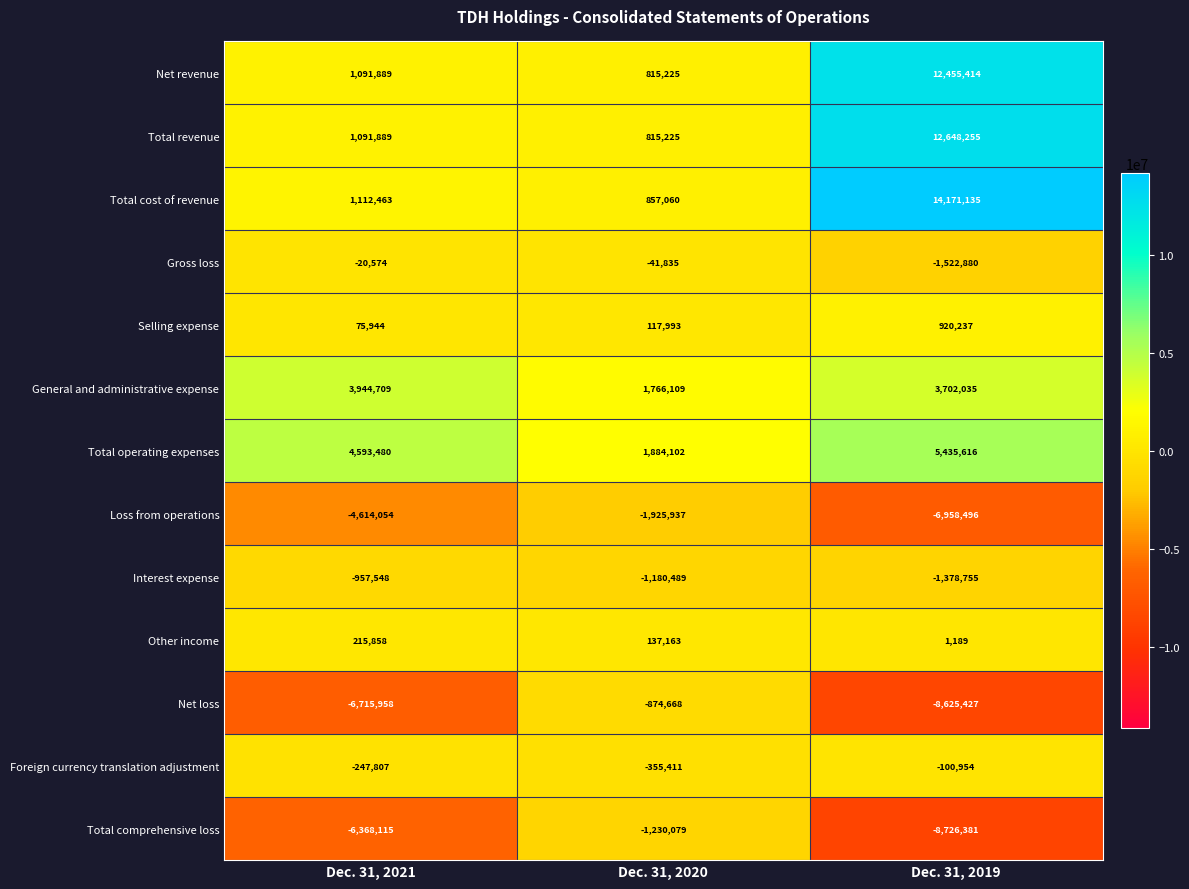

At which label is General and administrative expense closest to 2855409?

Dec. 31, 2019